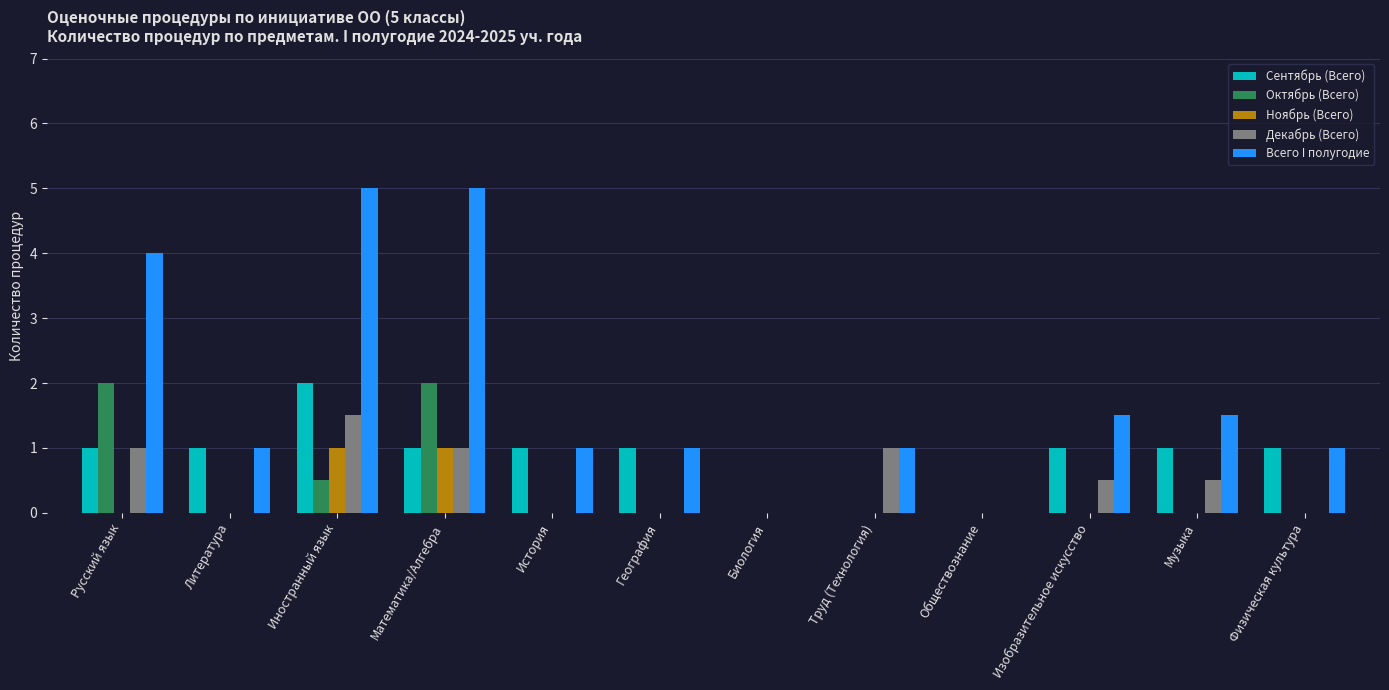

Which series has the largest range (max minus min)?

Всего I полугодие